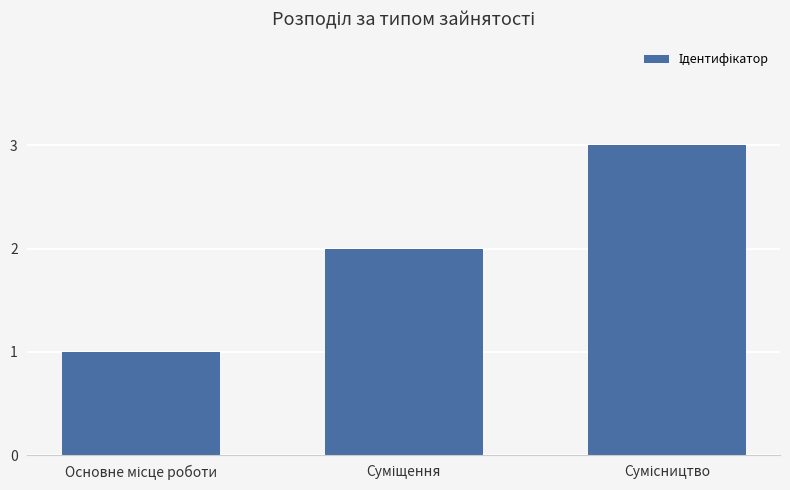

What is the difference between the second highest and minimum values?

1